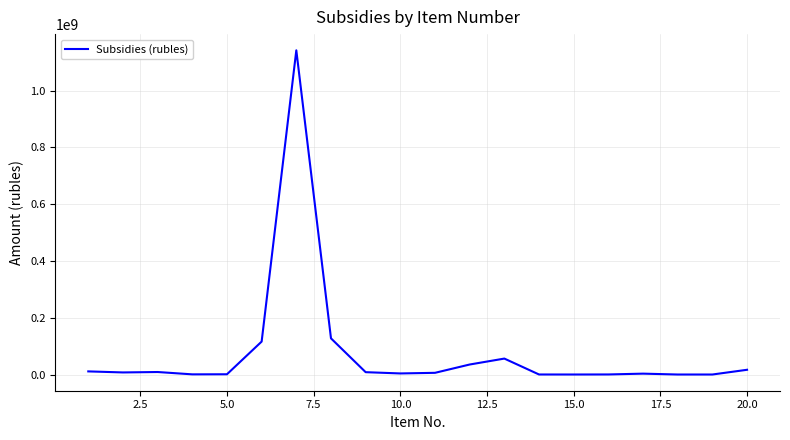

What is the greatest value displayed?

1142122800